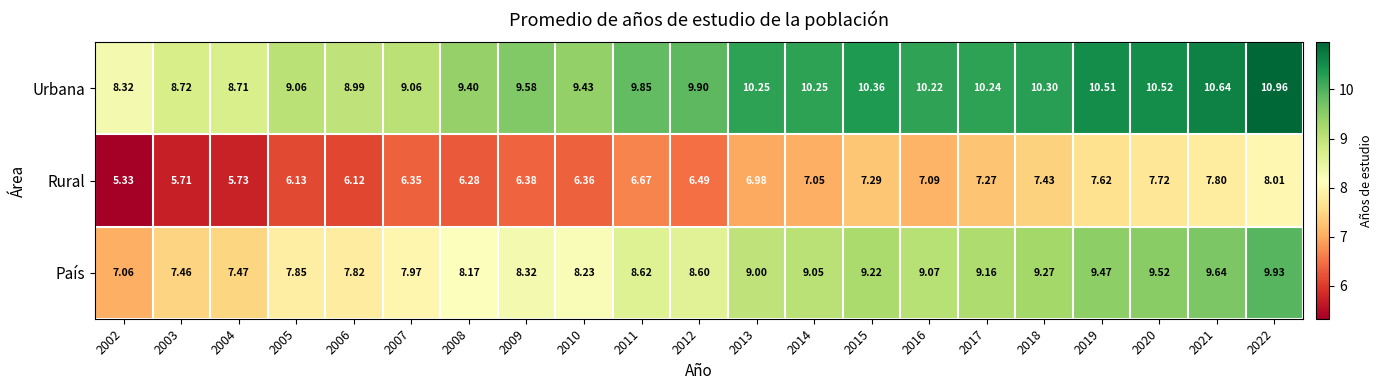

List the series in order of their overall mean, highest first.

Urbana, País, Rural